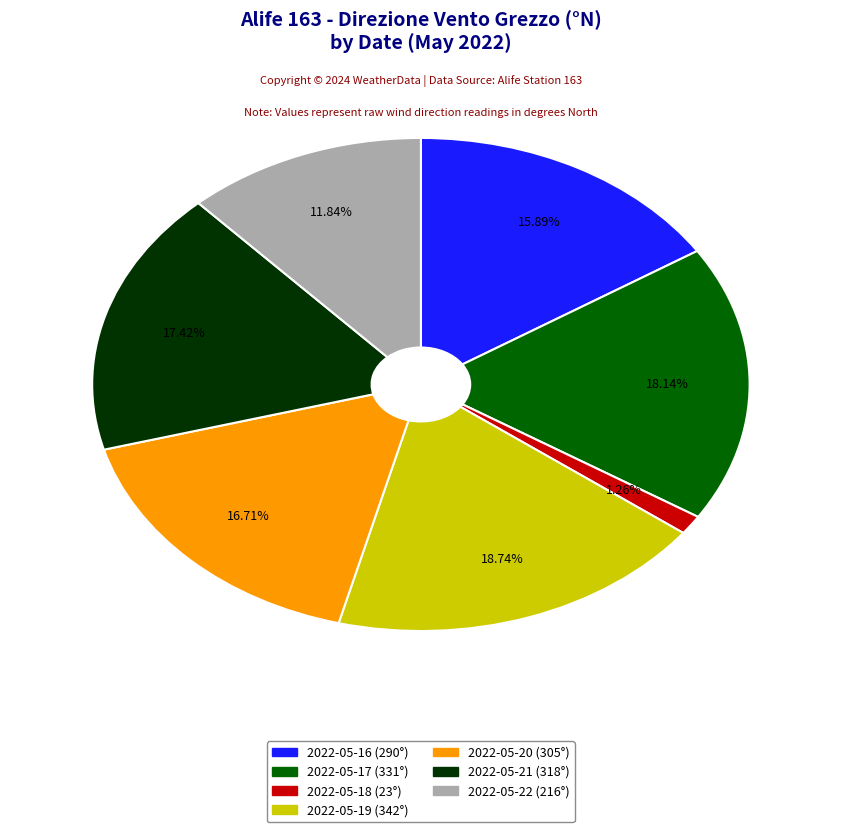

Does any single category account for the majority?

No